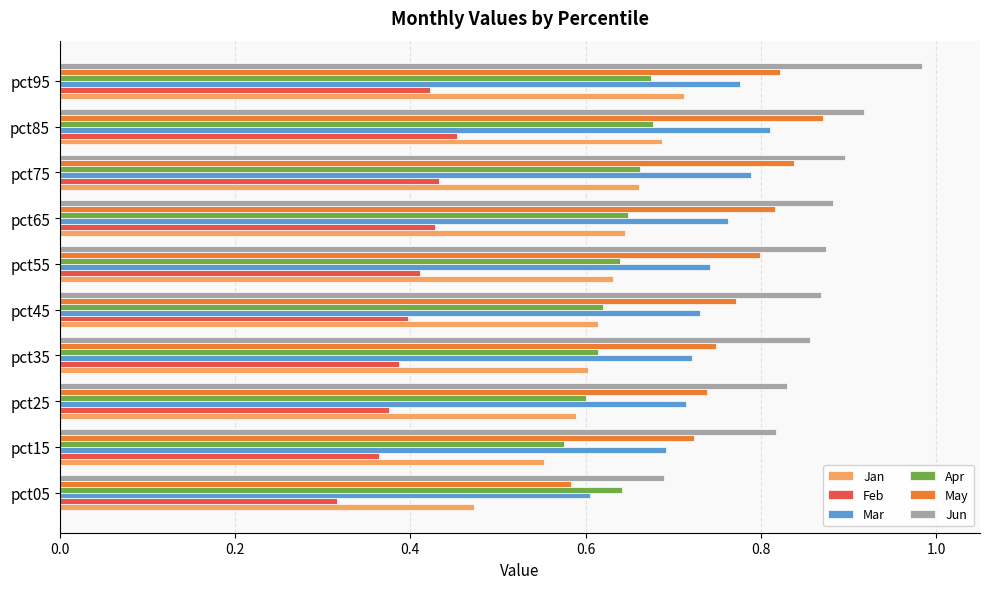

The value of Feb at pct45 is 0.4. True or false?

True